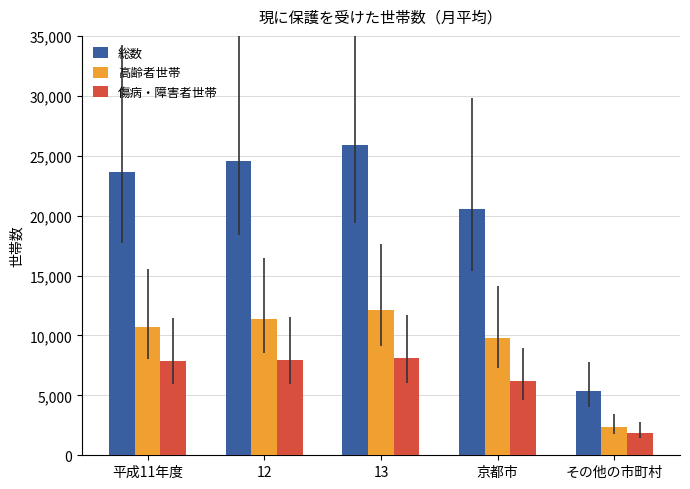

Which series has the largest total across all categories?

総数